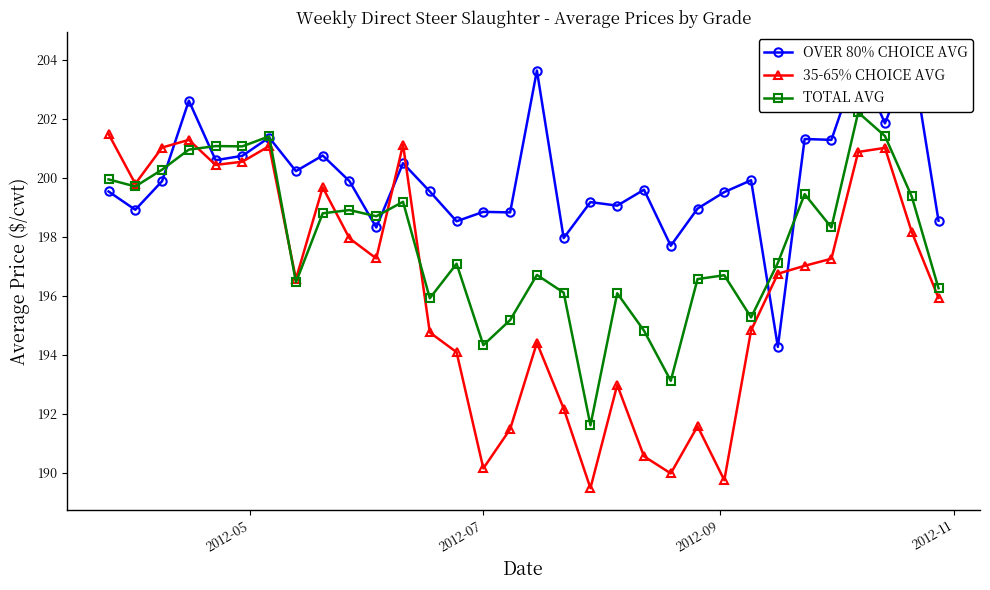

How many lines are shown in the chart?

3